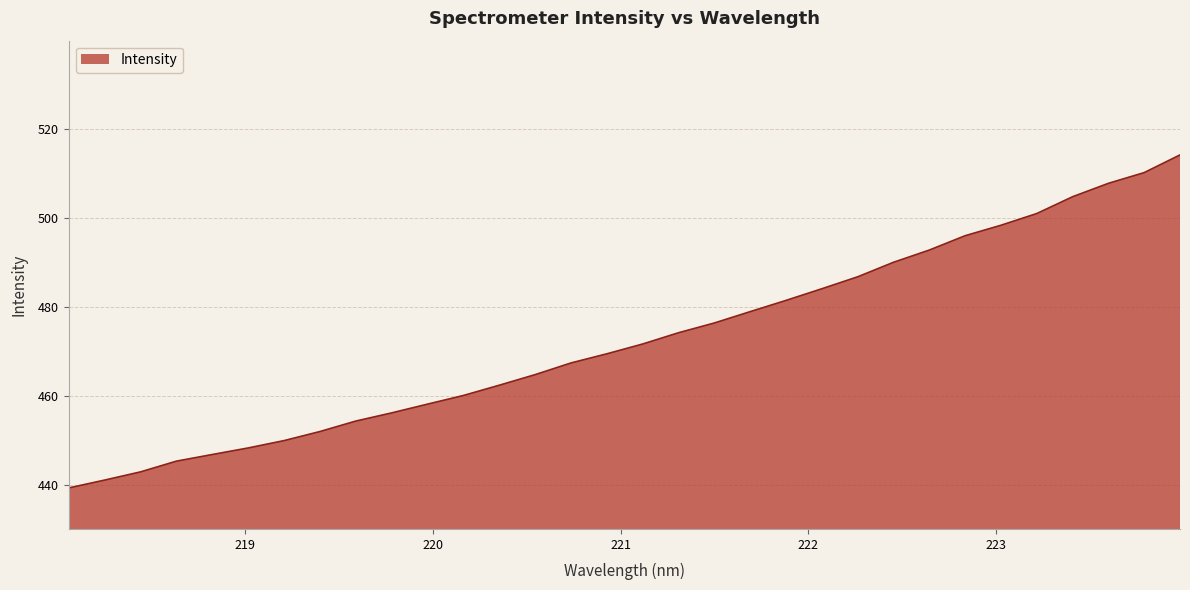

Count the number of values greater than 471.

16